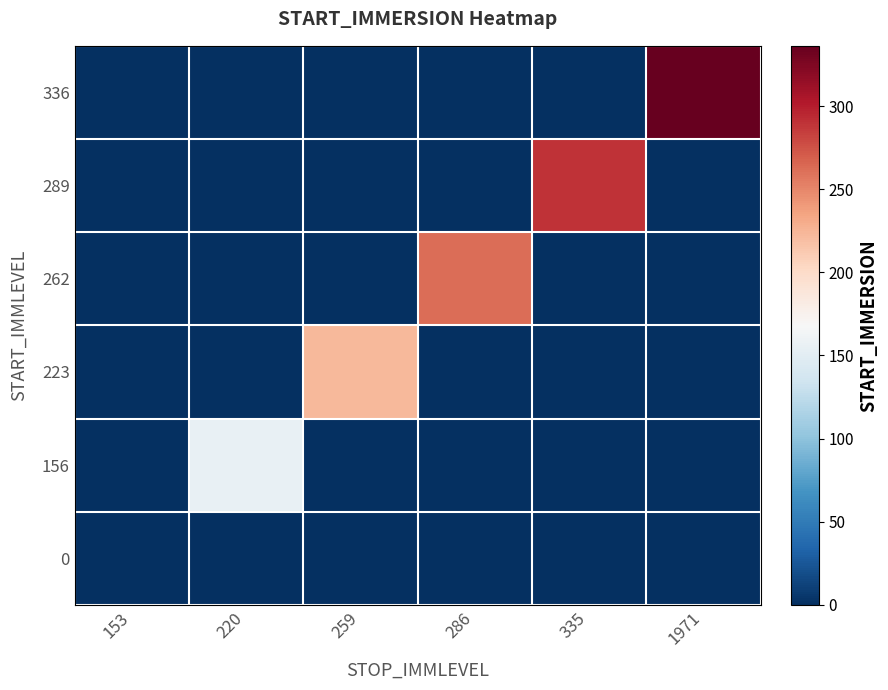

Reading right to left, extract all data points from this chart.

0: 1971=0.0	335=0.0	286=0.0	259=0.0	220=0.0	153=0.3
156: 1971=0.0	335=0.0	286=0.0	259=0.0	220=155.9	153=0.0
223: 1971=0.0	335=0.0	286=0.0	259=222.8	220=0.0	153=0.0
262: 1971=0.0	335=0.0	286=261.9	259=0.0	220=0.0	153=0.0
289: 1971=0.0	335=289.2	286=0.0	259=0.0	220=0.0	153=0.0
336: 1971=336.2	335=0.0	286=0.0	259=0.0	220=0.0	153=0.0